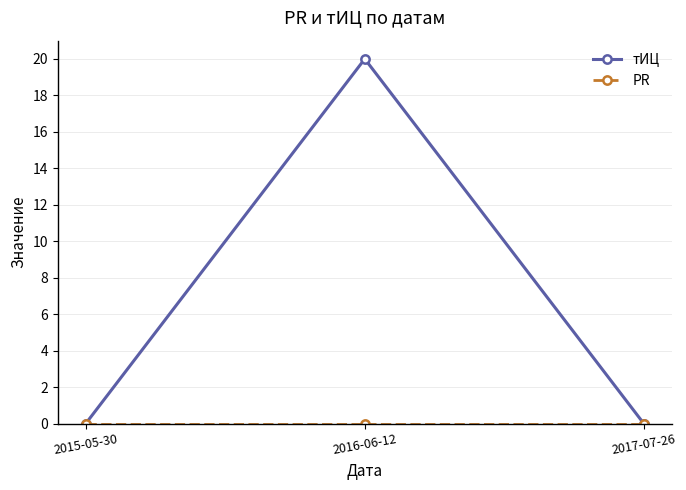

What position from the left is 2017-07-26?

3